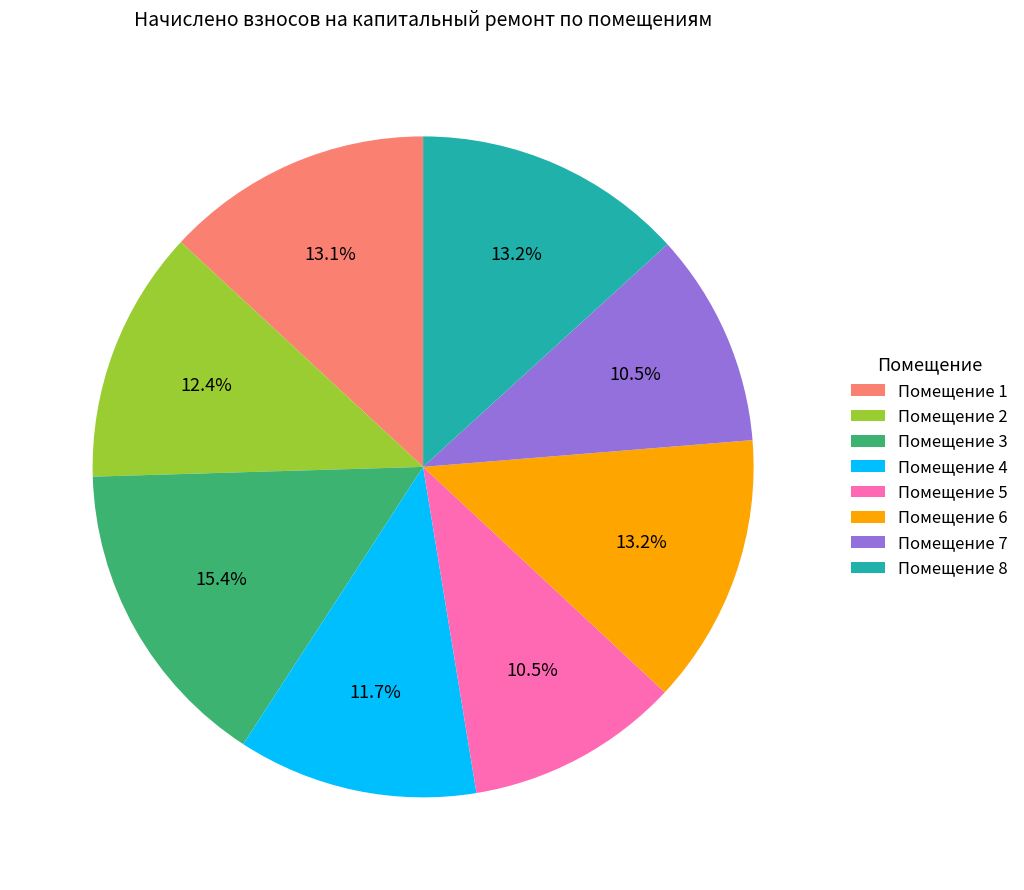

What is the largest slice in the pie chart?

Помещение 3